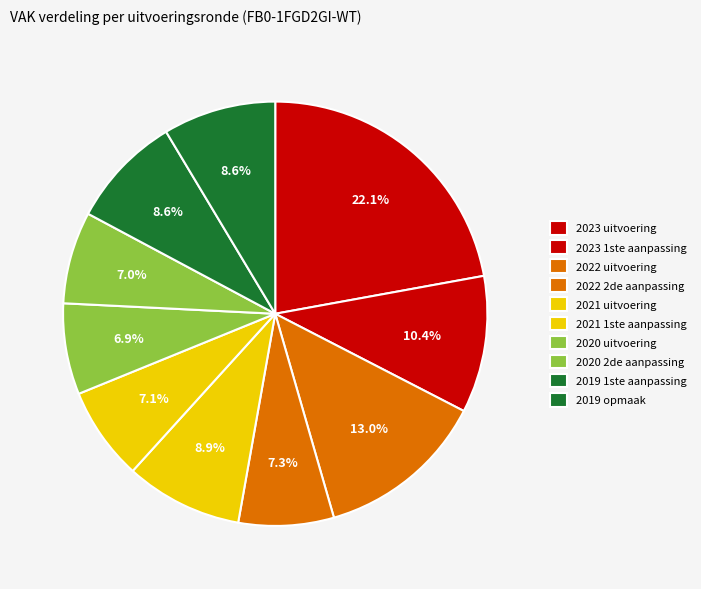

Does 2021 uitvoering represent more than half of the total?

No